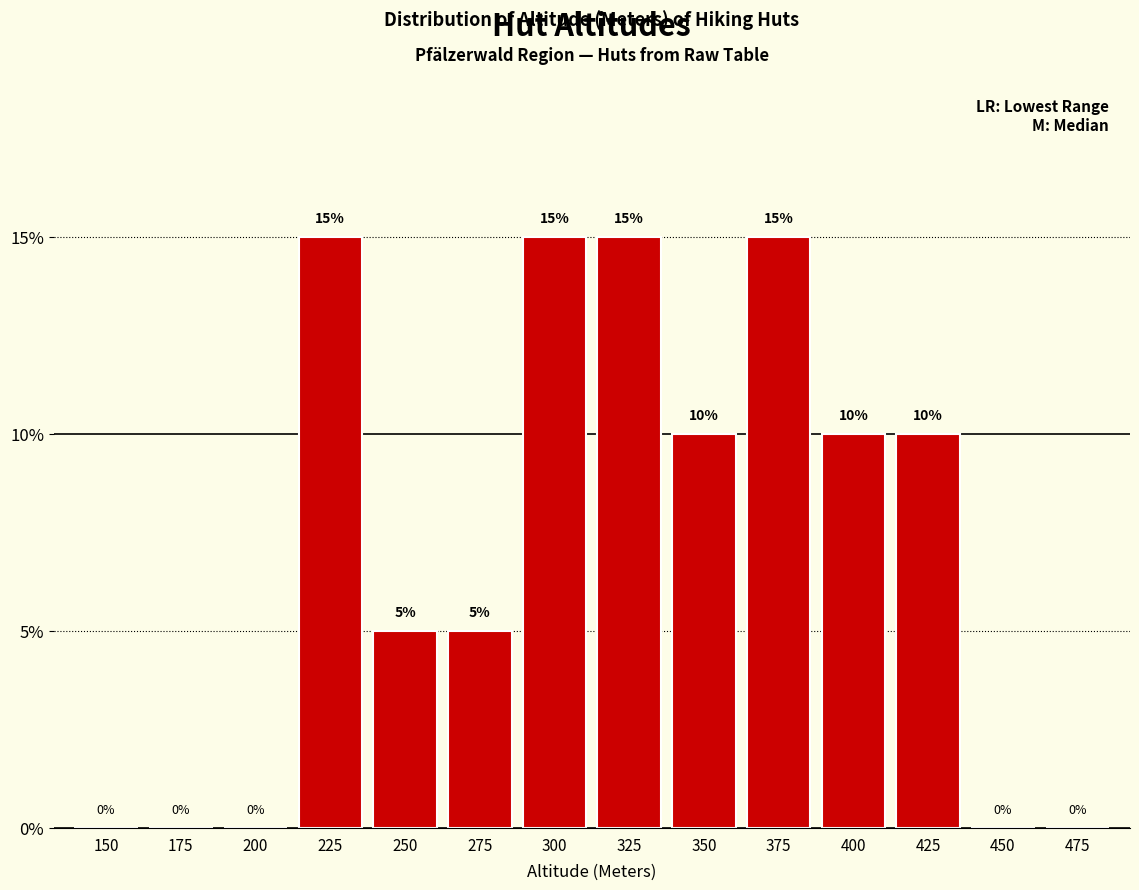

At which label does the data first exceed 10?

225